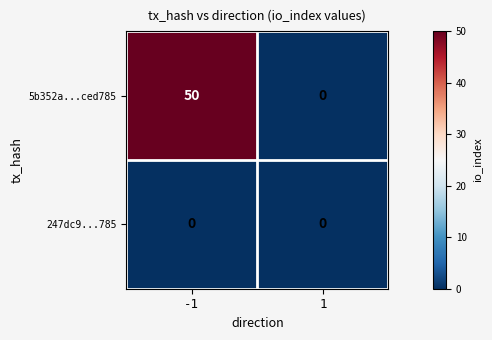

Which series has the largest range (max minus min)?

5b352a...ced785